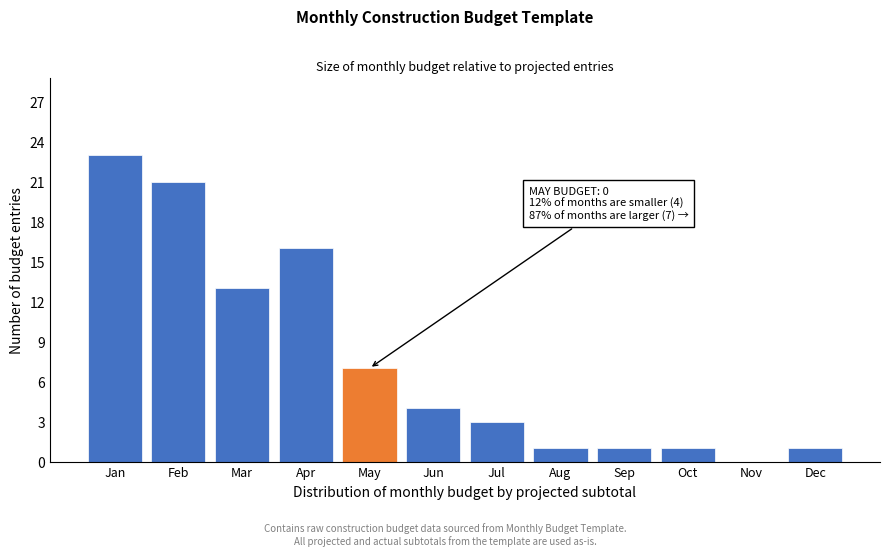

Reading right to left, list all the values displayed in this chart.

Dec=1	Nov=0	Oct=1	Sep=1	Aug=1	Jul=3	Jun=4	May=7	Apr=16	Mar=13	Feb=21	Jan=23